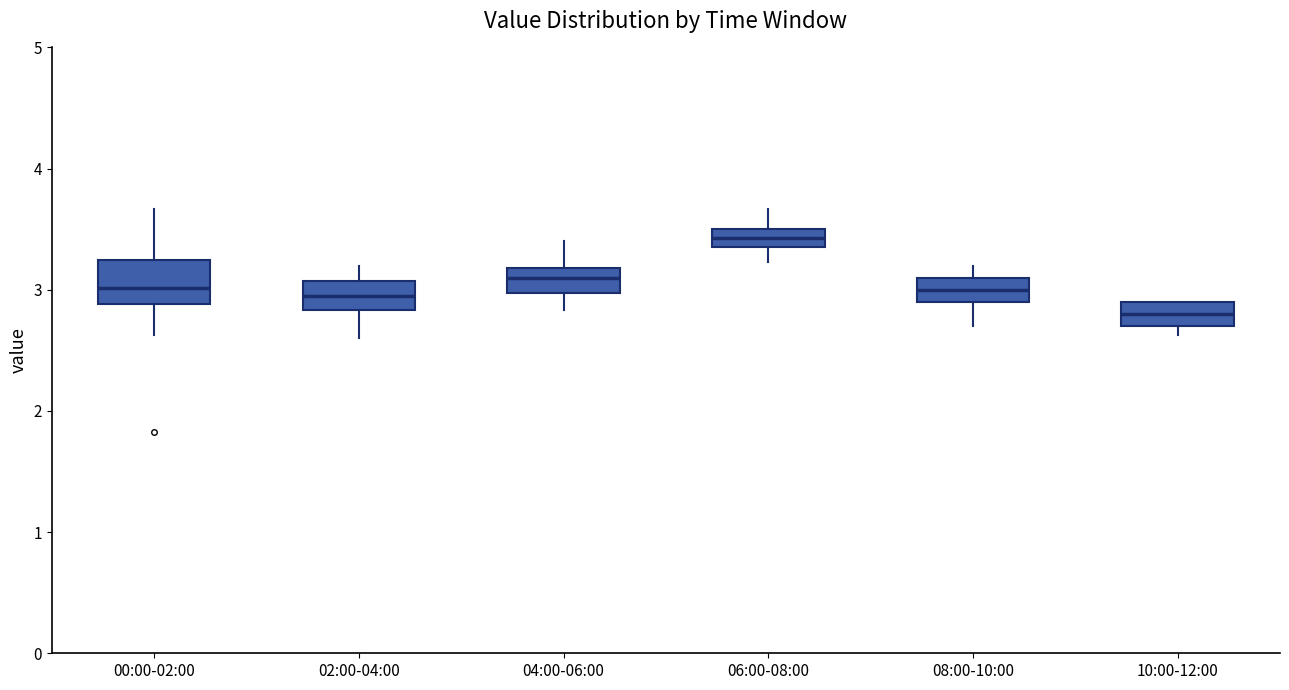

Which box's median line is the lowest?

10:00-12:00